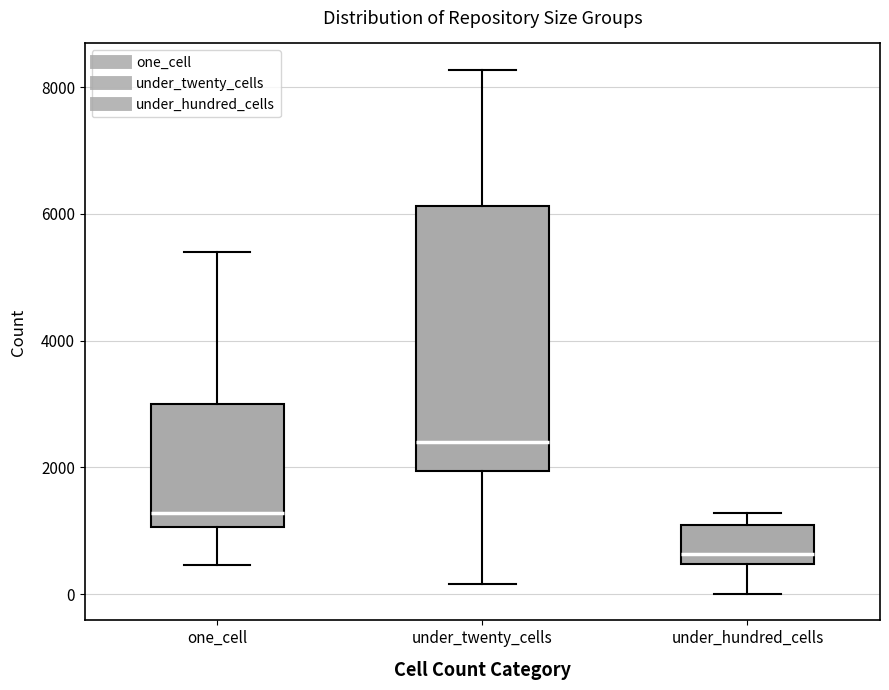

Where is the upper edge of the box for under_hundred_cells on the y-axis? The values are not printed on the chart, so give them approximately, as read against the axis.

1000